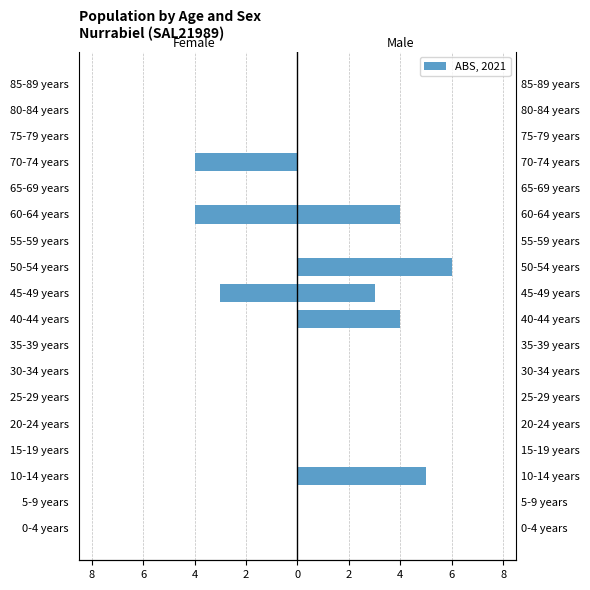

How many bars are there in total?

36